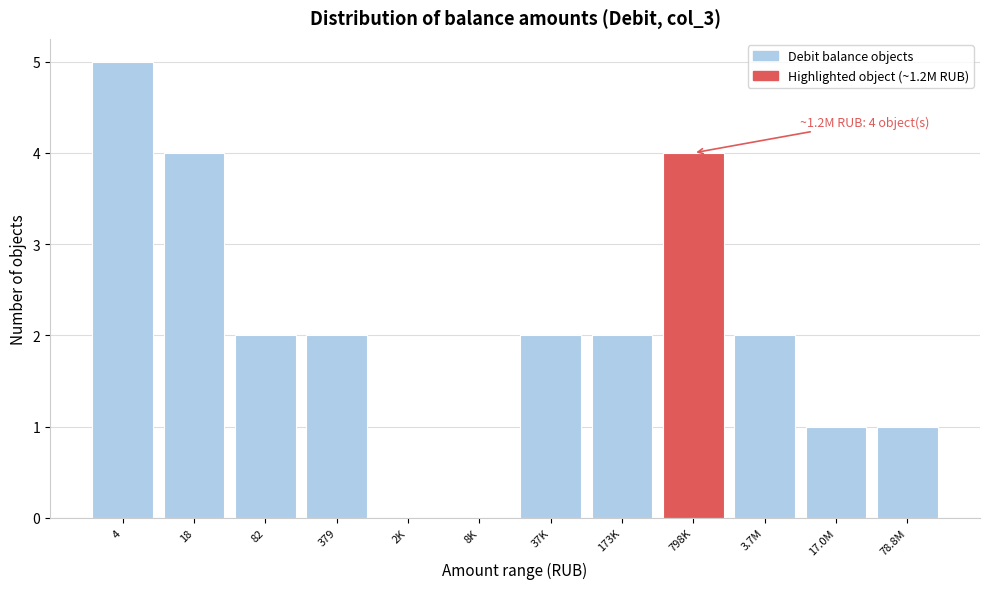

Reading left to right, extract all data points from this chart.

4=5	18=4	82=2	379=2	2K=0	8K=0	37K=2	173K=2	798K=4	3.7M=2	17.0M=1	78.8M=1